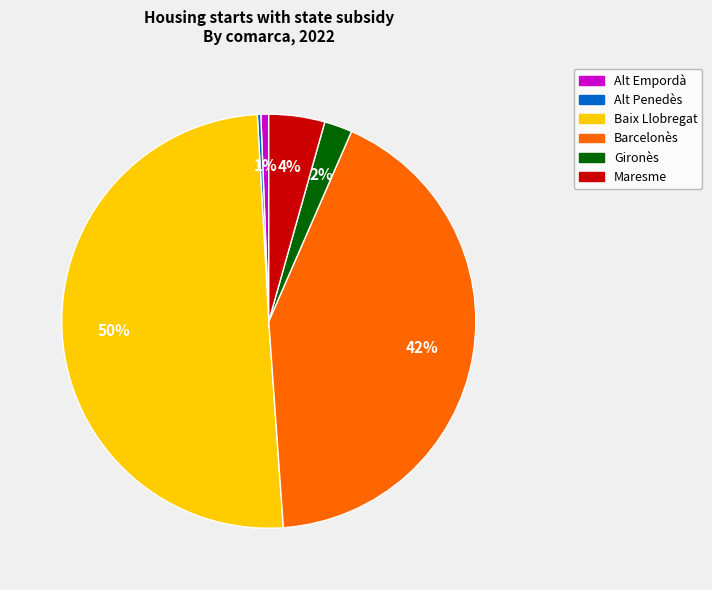

To the nearest percent, what percentage of the pie is Gironès?

2%